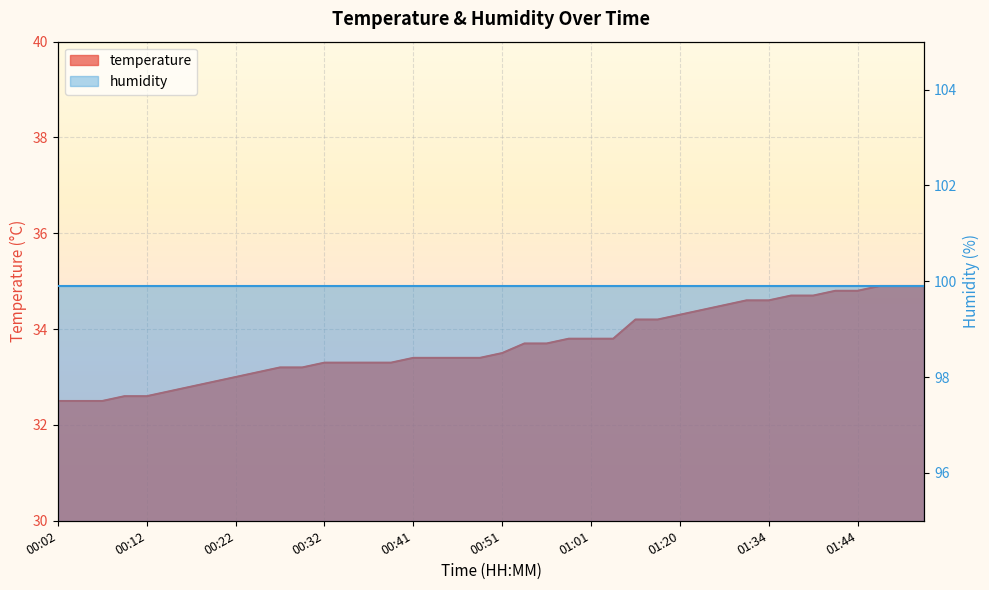

Reading right to left, list all the values displayed in this chart.

01:52=34.9	01:49=34.9	01:47=34.9	01:44=34.8	01:42=34.8	01:39=34.7	01:37=34.7	01:34=34.6	01:32=34.6	01:29=34.5	01:23=34.4	01:20=34.3	01:18=34.2	01:15=34.2	01:04=33.8	01:01=33.8	00:59=33.8	00:56=33.7	00:54=33.7	00:51=33.5	00:49=33.4	00:46=33.4	00:44=33.4	00:41=33.4	00:39=33.3	00:36=33.3	00:34=33.3	00:32=33.3	00:29=33.2	00:27=33.2	00:24=33.1	00:22=33.0	00:19=32.9	00:17=32.8	00:14=32.7	00:12=32.6	00:09=32.6	00:07=32.5	00:04=32.5	00:02=32.5